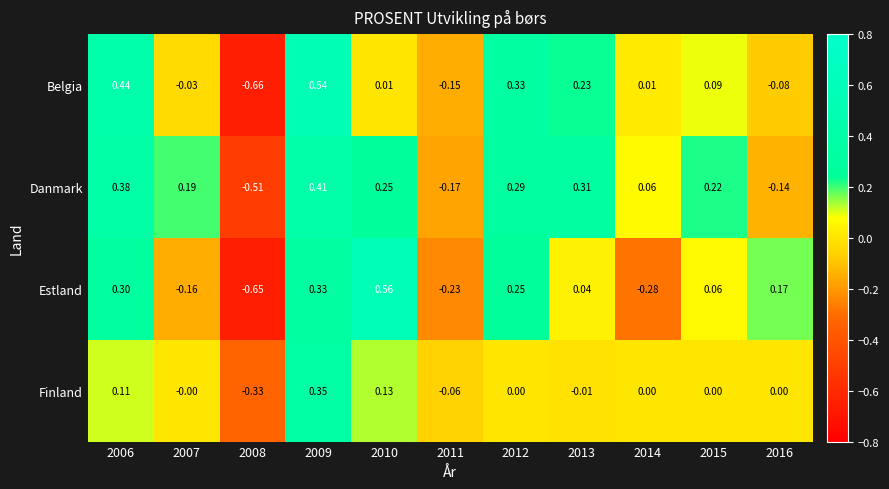

At 2012, list the series in order from largest to smallest.

Belgia, Danmark, Estland, Finland